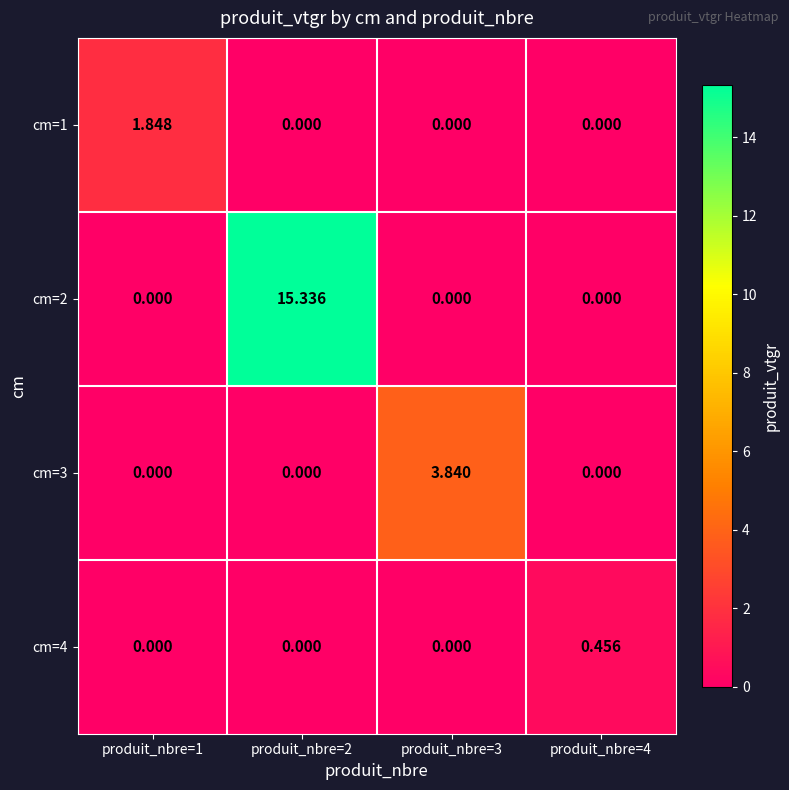

Reading left to right, what are all the values shown in this chart?

cm=1: produit_nbre=1=1.8	produit_nbre=2=0.0	produit_nbre=3=0.0	produit_nbre=4=0.0
cm=2: produit_nbre=1=0.0	produit_nbre=2=15.3	produit_nbre=3=0.0	produit_nbre=4=0.0
cm=3: produit_nbre=1=0.0	produit_nbre=2=0.0	produit_nbre=3=3.8	produit_nbre=4=0.0
cm=4: produit_nbre=1=0.0	produit_nbre=2=0.0	produit_nbre=3=0.0	produit_nbre=4=0.5